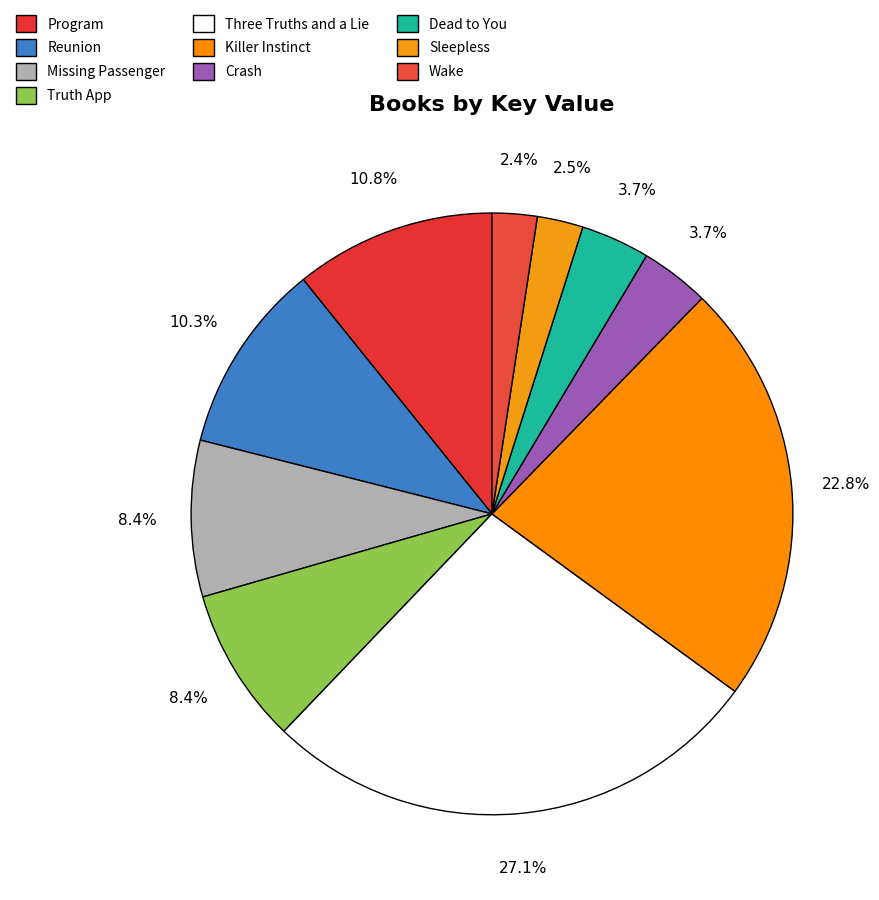

How many slices are in this pie chart?

10